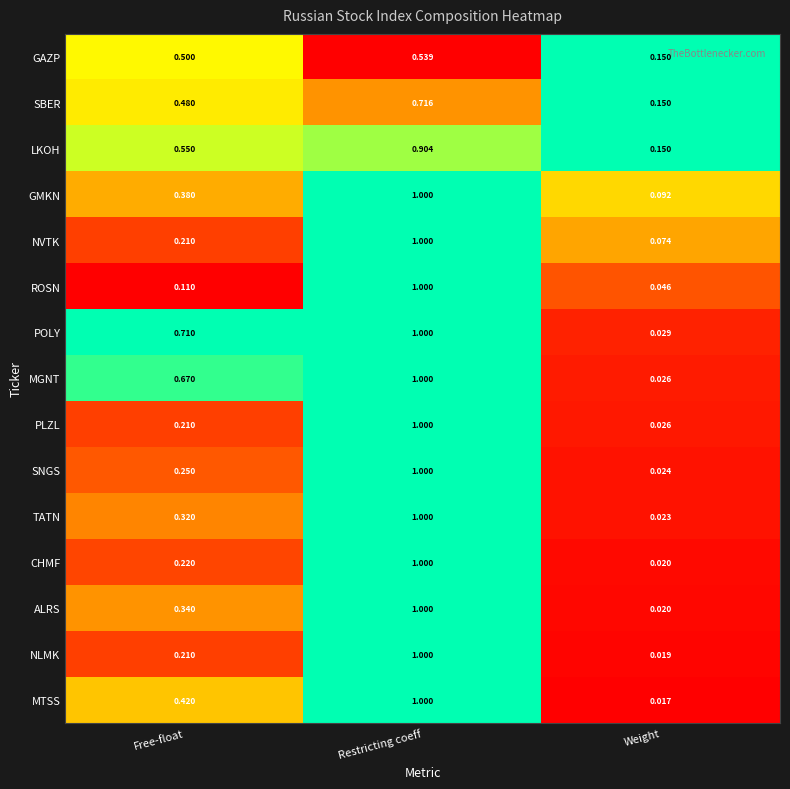

Where is TATN nearest to the value 0?

Weight